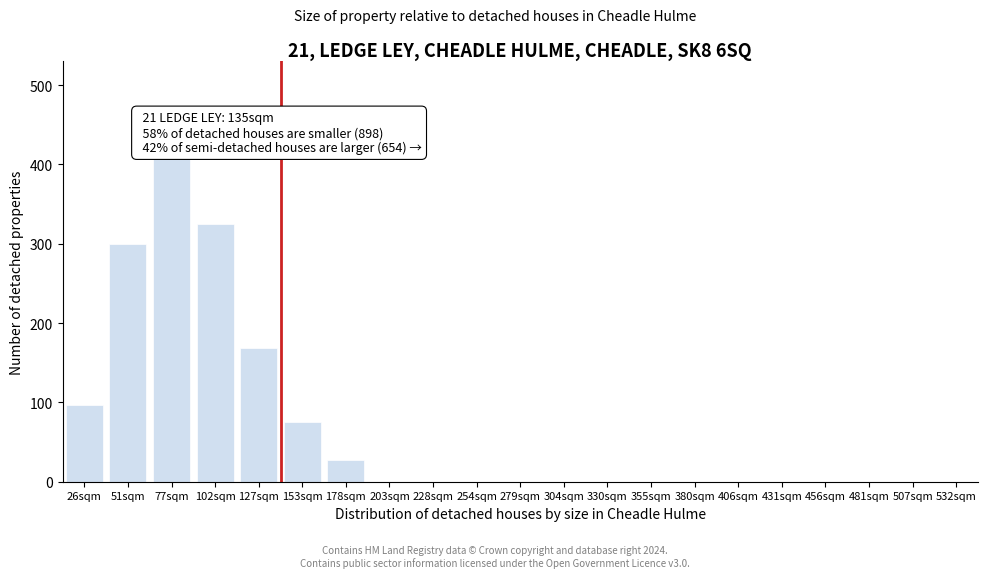

Reading left to right, extract all data points from this chart.

26sqm=97	51sqm=300	77sqm=408	102sqm=325	127sqm=168	153sqm=75	178sqm=27	203sqm=0	228sqm=0	254sqm=0	279sqm=0	304sqm=0	330sqm=0	355sqm=0	380sqm=0	406sqm=0	431sqm=0	456sqm=0	481sqm=0	507sqm=0	532sqm=0